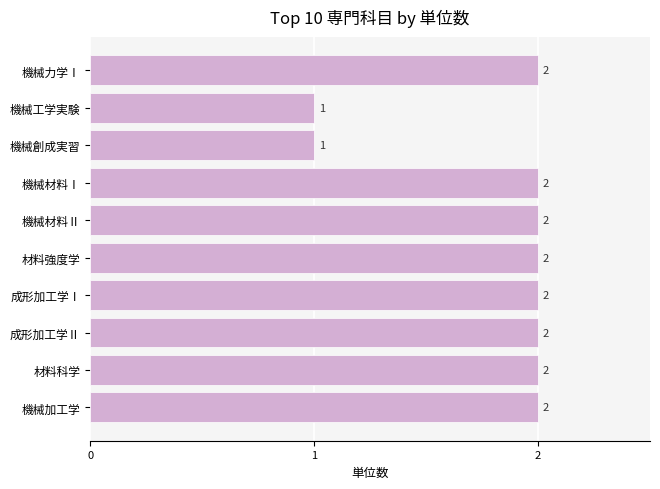

What is the minimum value shown in the chart?

1